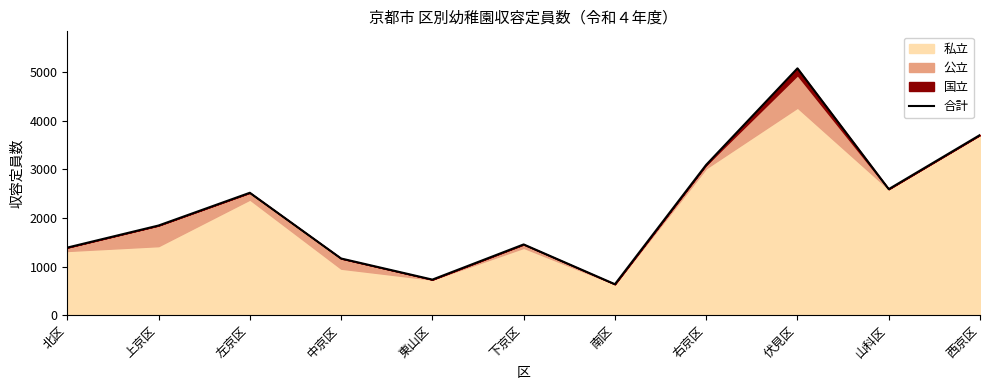

Rank the categories by value from highest to lowest.

伏見区, 西京区, 右京区, 山科区, 左京区, 上京区, 下京区, 北区, 中京区, 東山区, 南区